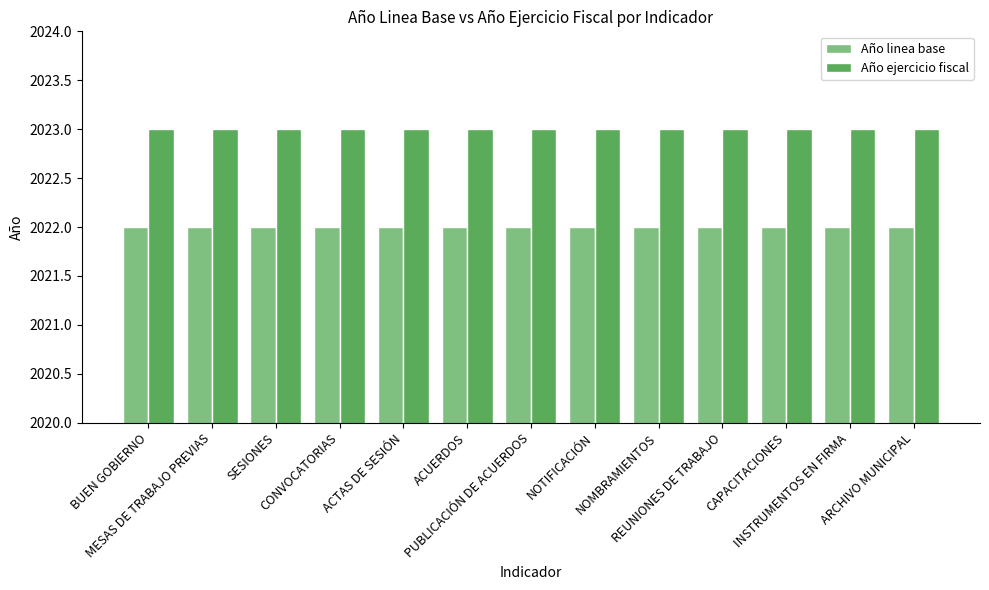

List the series in order of their peak value, lowest first.

Año linea base, Año ejercicio fiscal